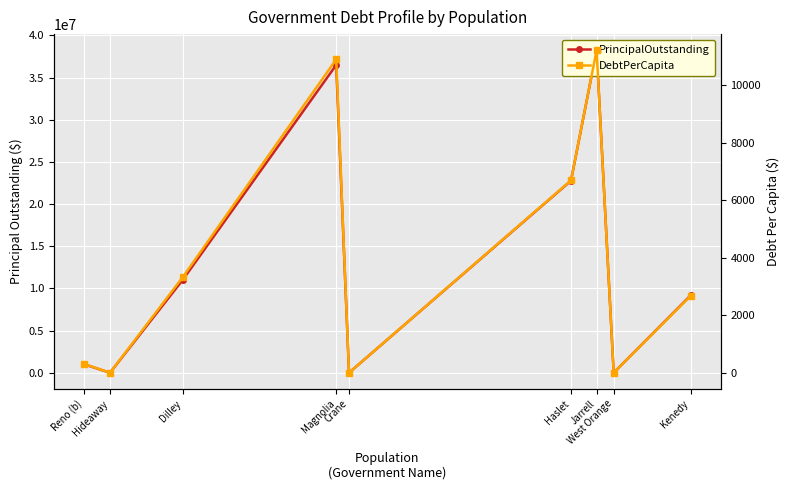

True or false: DebtPerCapita and PrincipalOutstanding cross at least once.

False